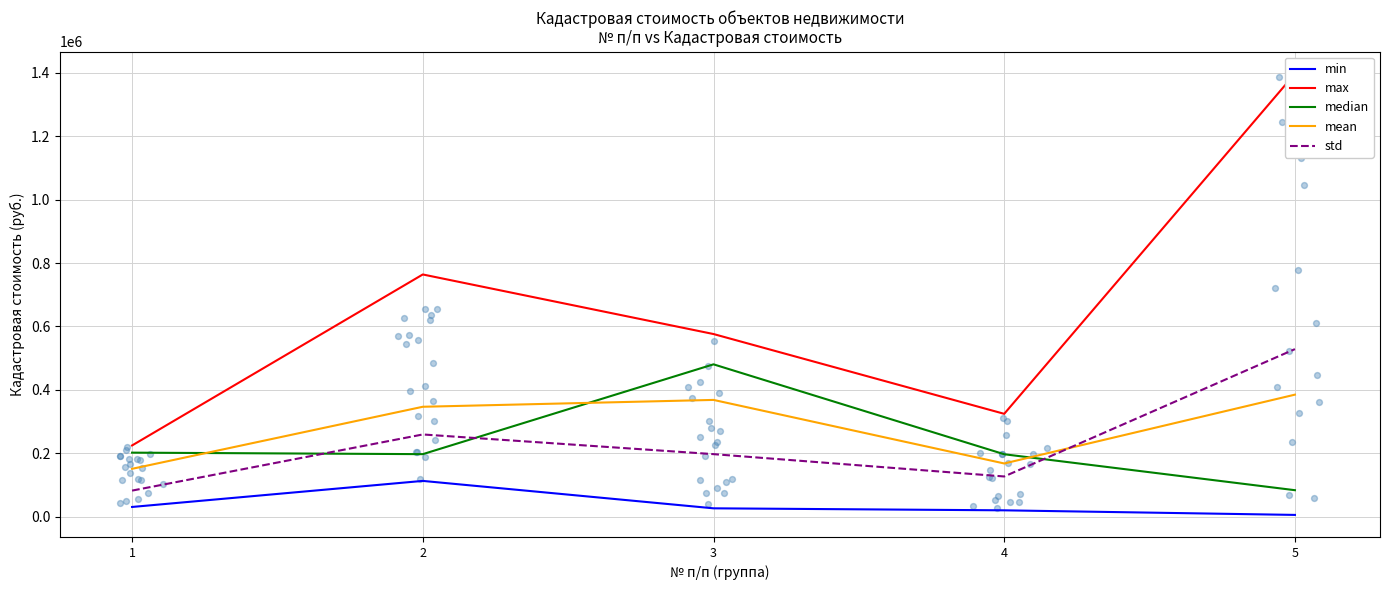

At how many categories does at least one series exceed 1064965?

1